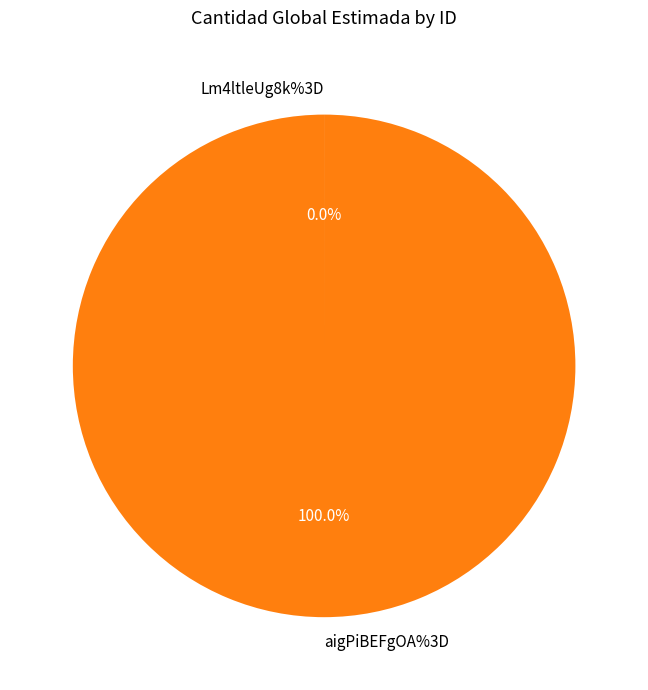

What is the majority slice?

aigPiBEFgOA%3D